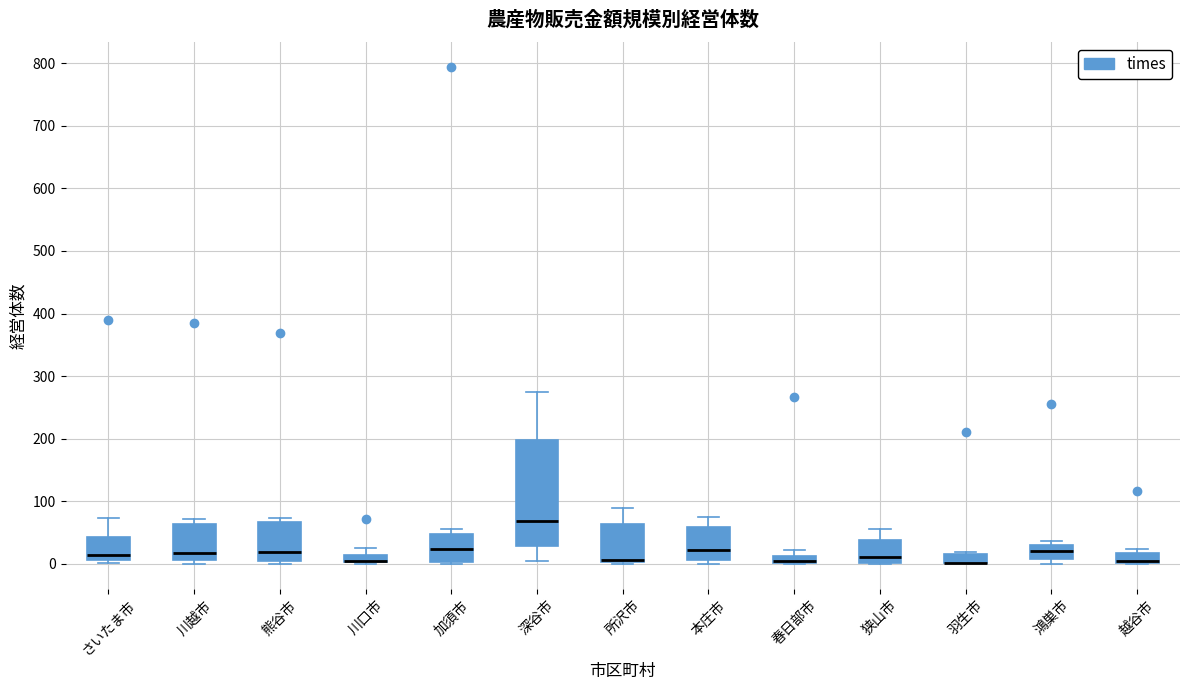

Which box is the tallest, from its lower edge to its upper edge?

深谷市